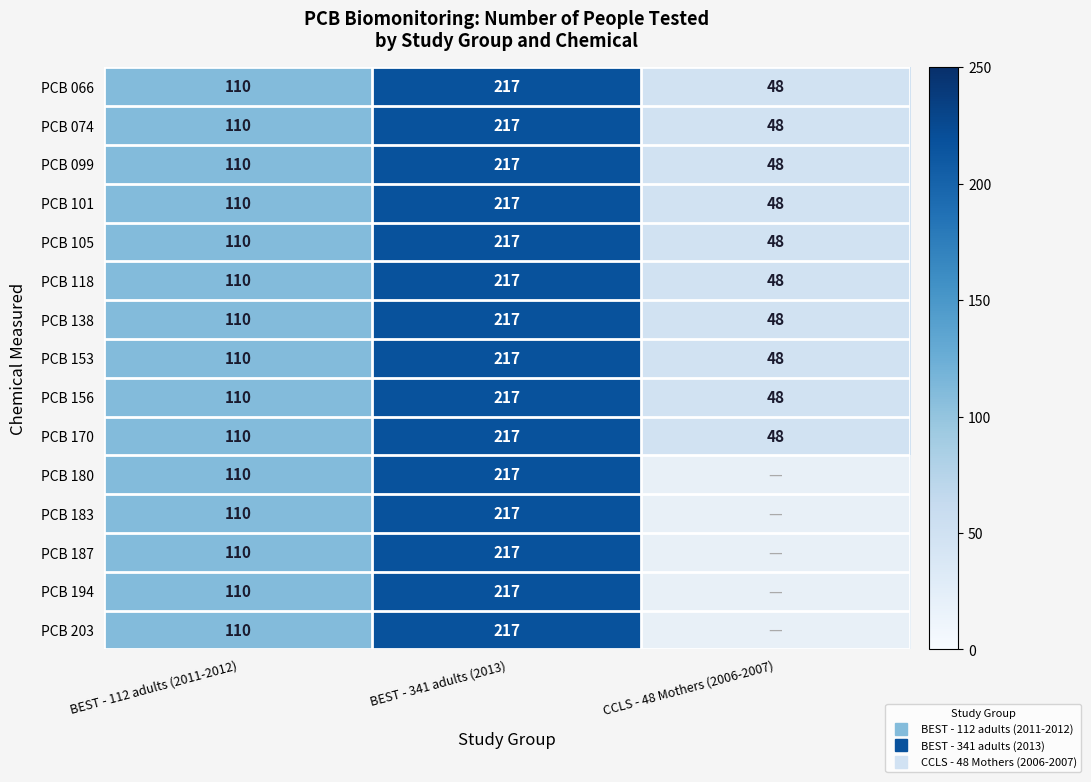

At which label is PCB 194 closest to 163?

BEST - 112 adults (2011-2012)